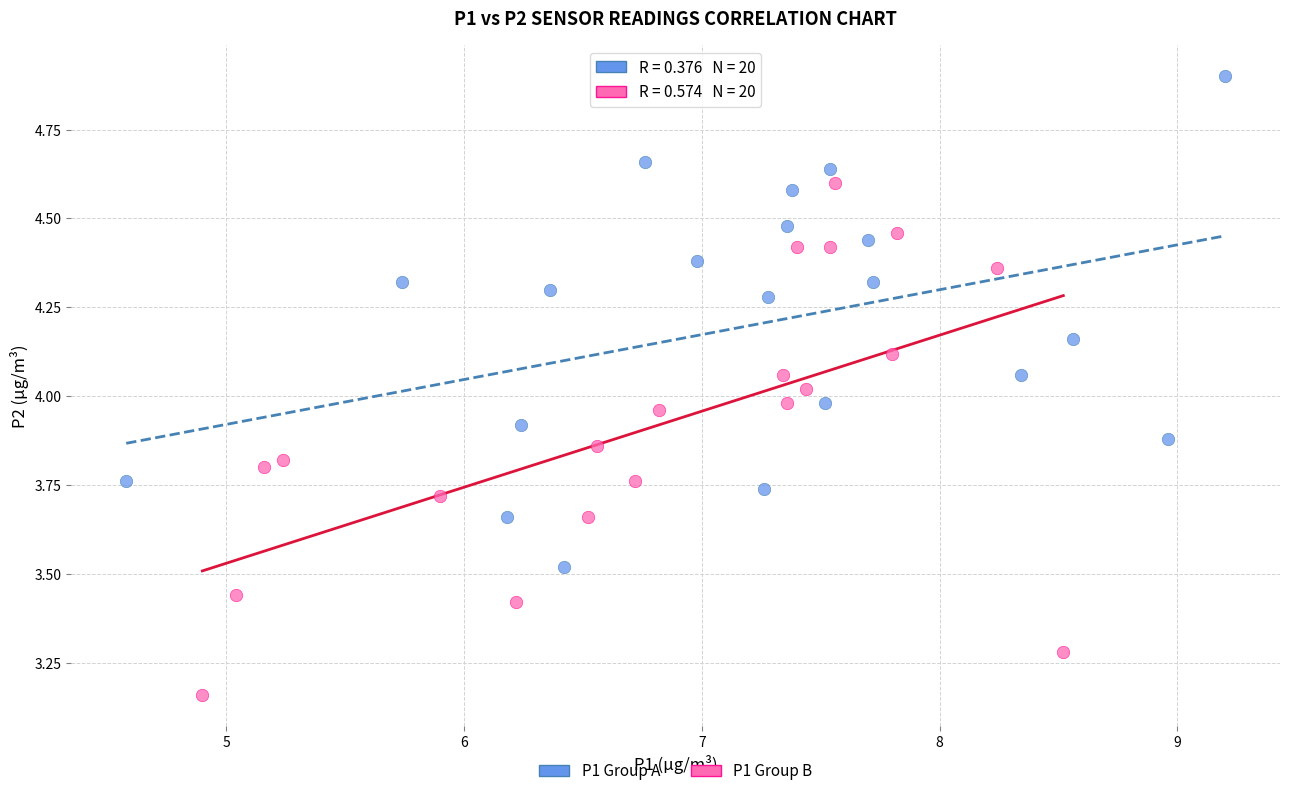

Which series has the largest Y range (max minus min)?

P1 Group B